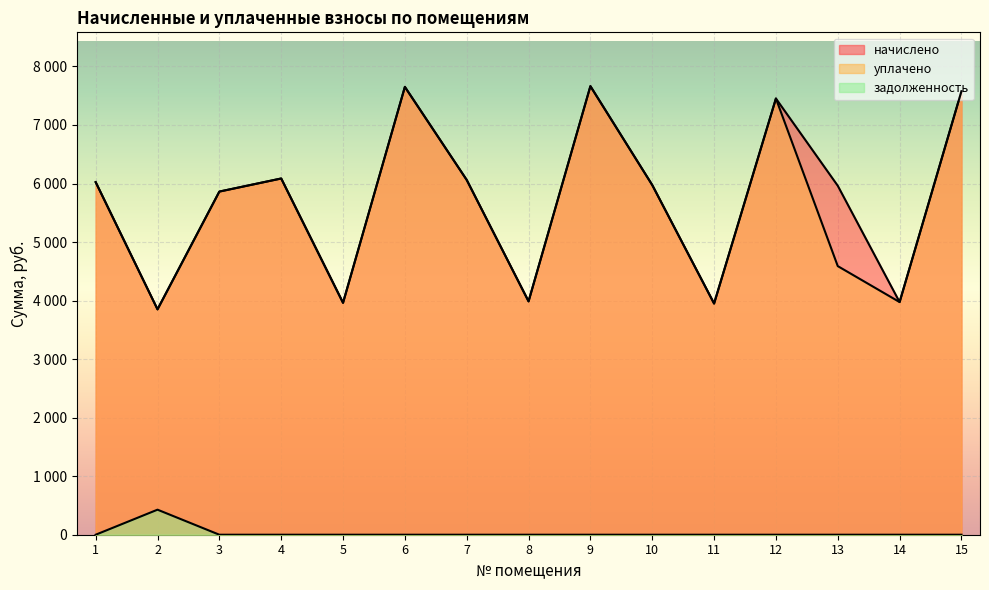

Where does the уплачено series first go above 5974?

1